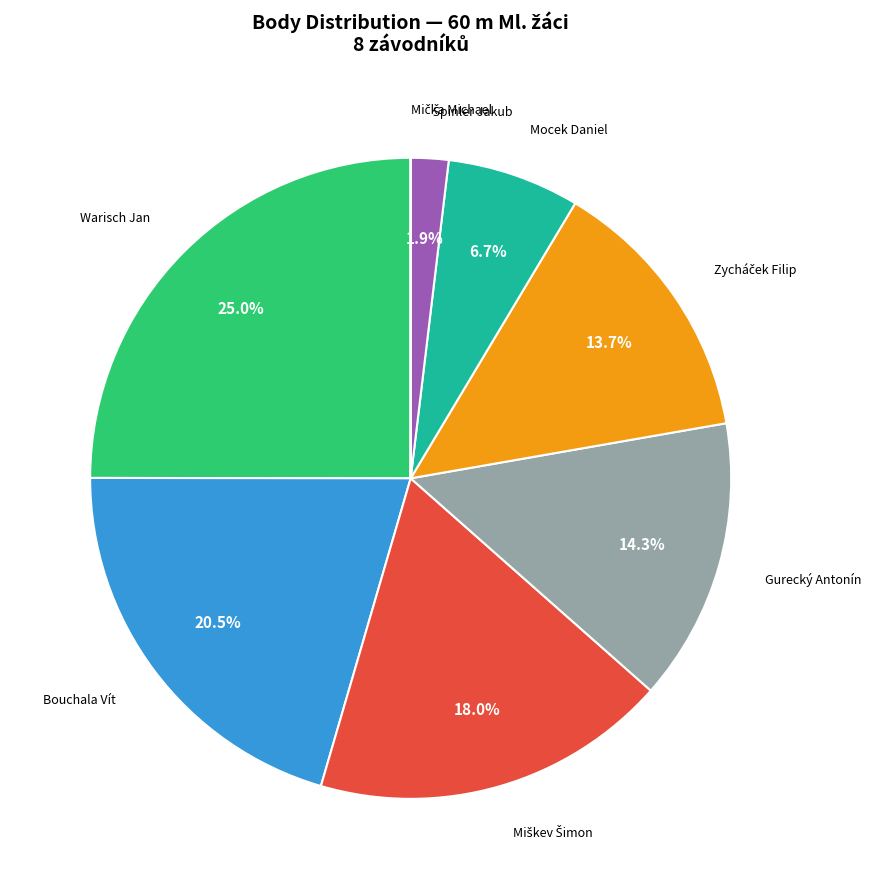

True or false: Mocek Daniel accounts for 7% of the total.

True